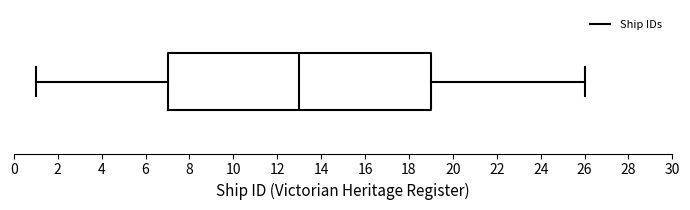

Where does the right whisker of the box end on the x-axis? The values are not printed on the chart, so give them approximately, as read against the axis.

26